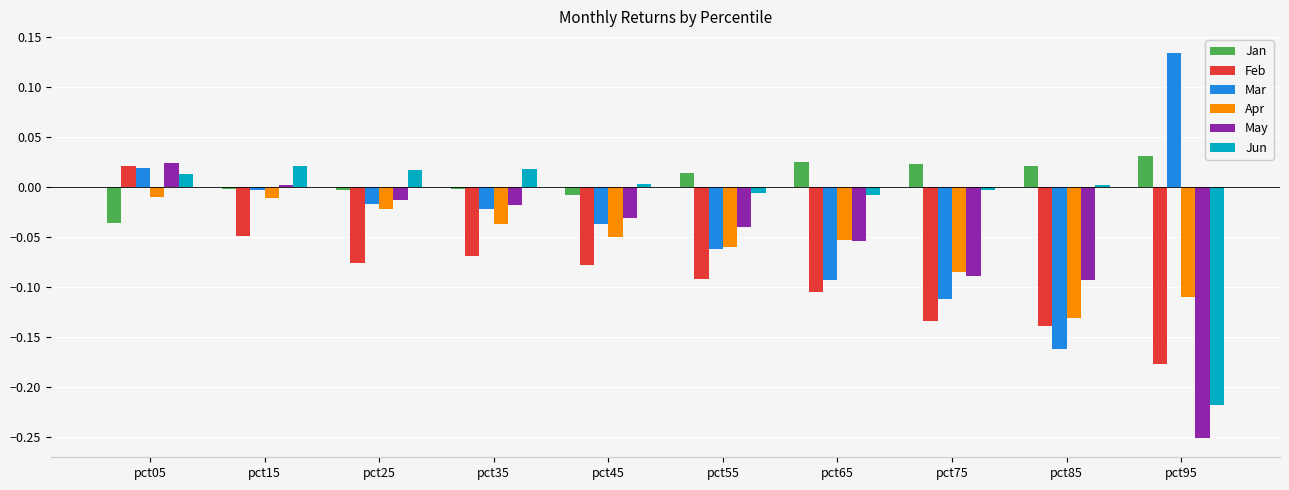

At which category does the chart reach its minimum across all series?

pct95